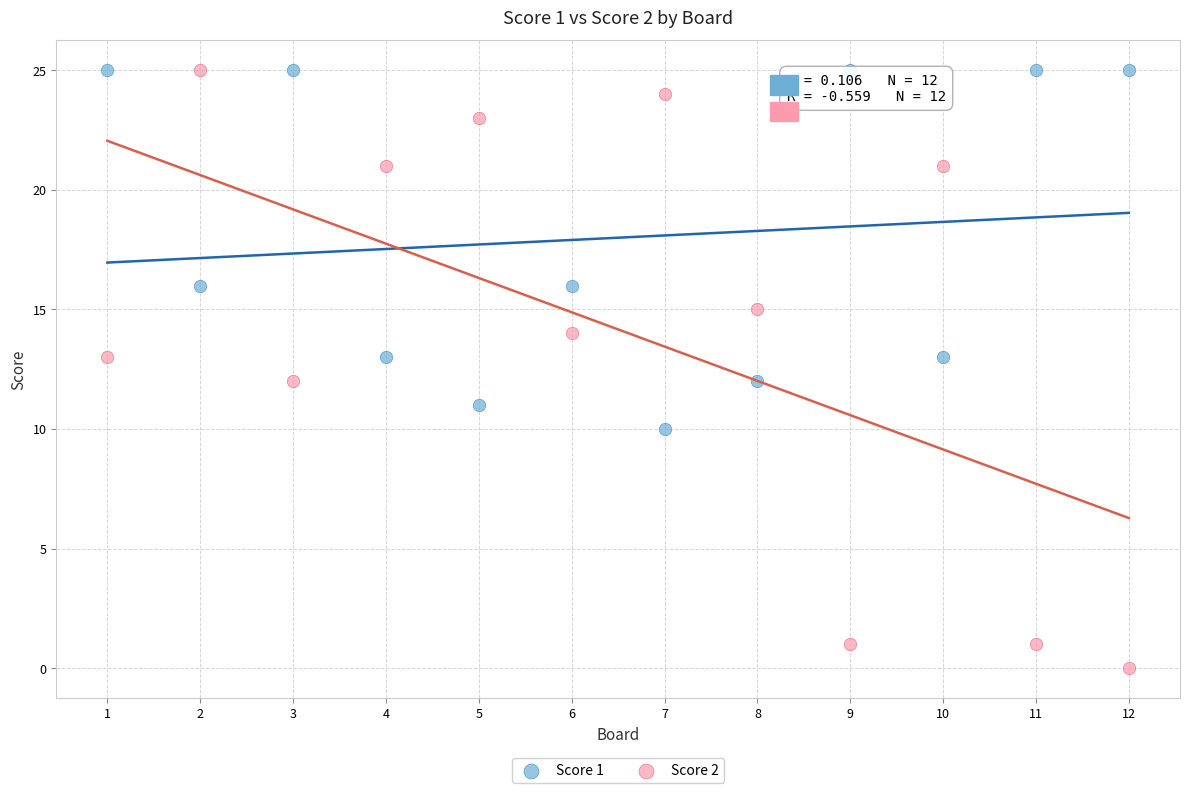

Which series has the widest spread of Y values?

Score 2